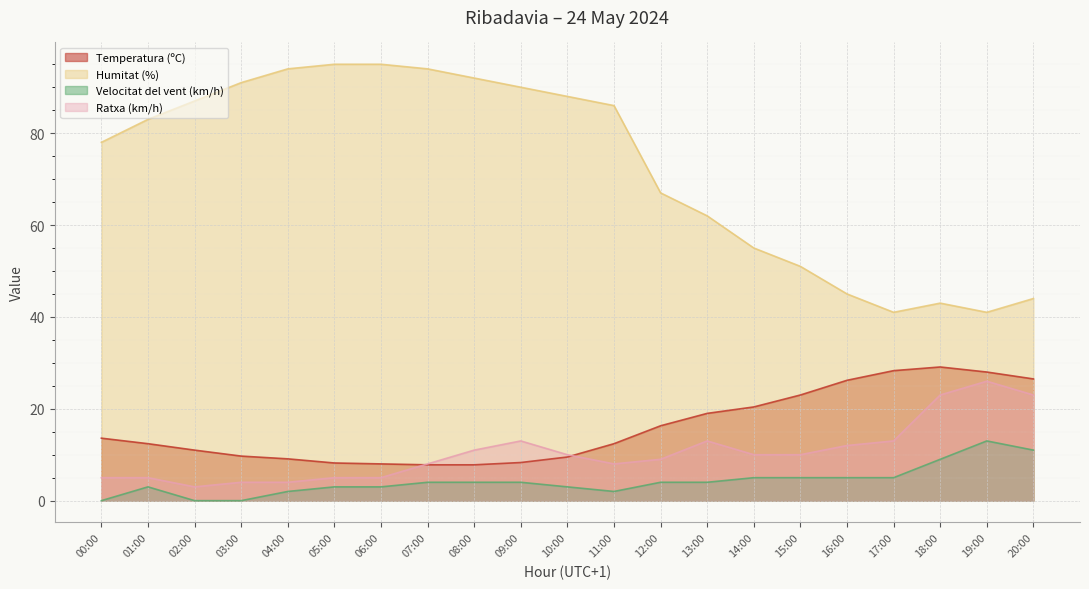

How many distinct data groups are displayed?

4